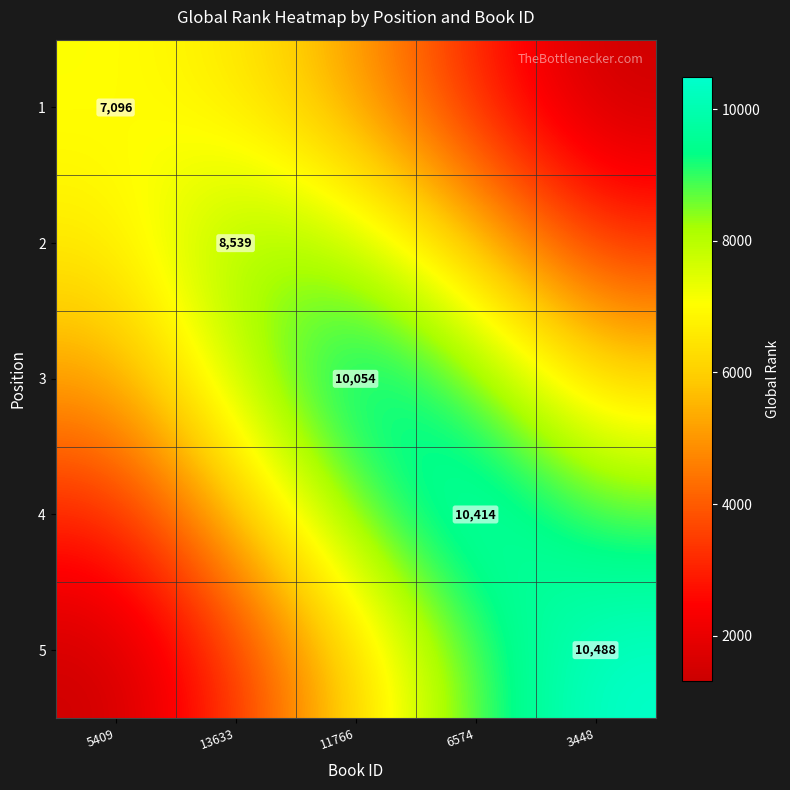

What is the sum of the 4 values at 3448 and 5409?

11947.6